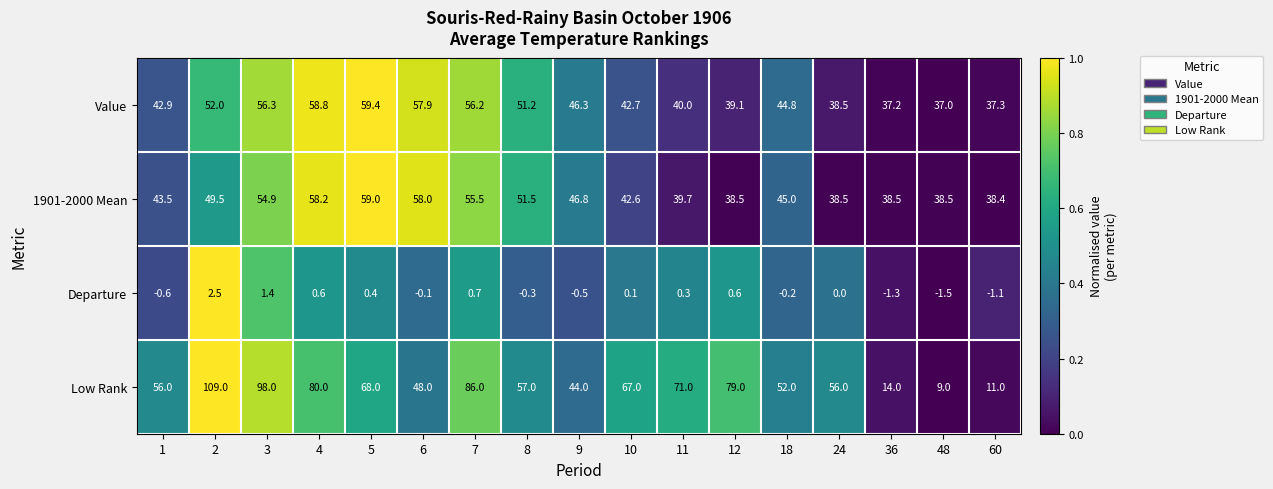

The Departure series shows -1.5 at 48. True or false?

True